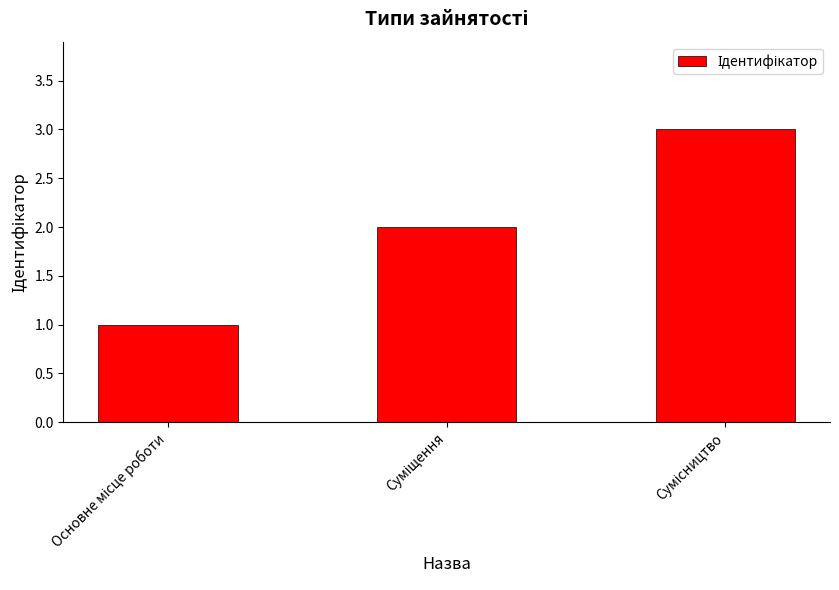

What is the sum of all values?

6